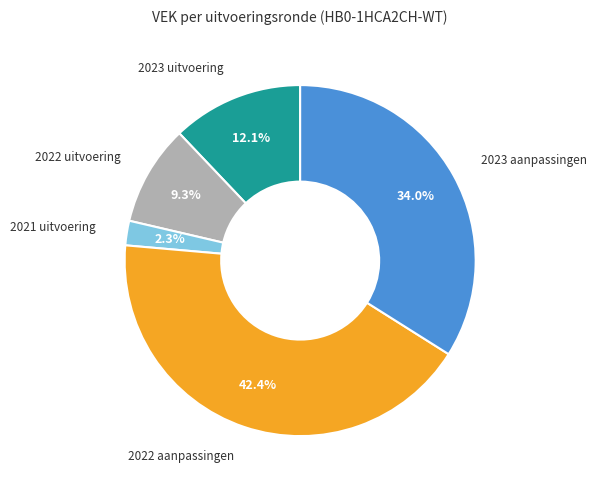

Does any single category account for the majority?

No